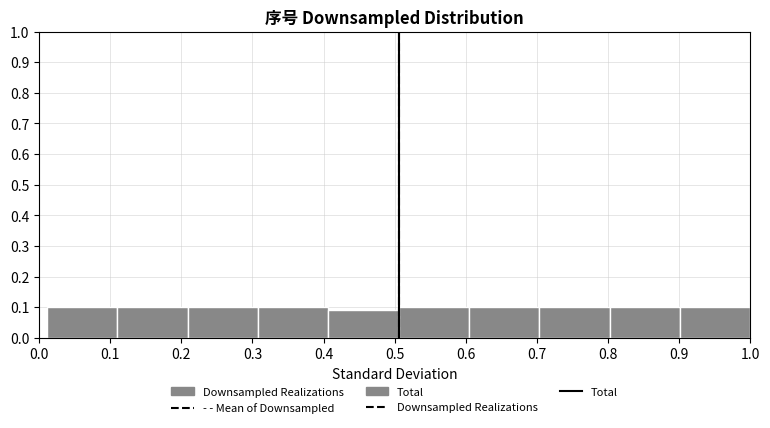

Reading left to right, transcribe this chart: for each bar, give the range it covers on the x-axis and its height. Neither the bar edges nor the heights are printed on the chart, so give them approximately, as read against the axes.

0.01 to 0.11: 0.10
0.11 to 0.21: 0.10
0.21 to 0.31: 0.10
0.31 to 0.41: 0.10
0.41 to 0.51: 0.09
0.51 to 0.60: 0.10
0.60 to 0.70: 0.10
0.70 to 0.80: 0.10
0.80 to 0.90: 0.10
0.90 to 1.00: 0.10